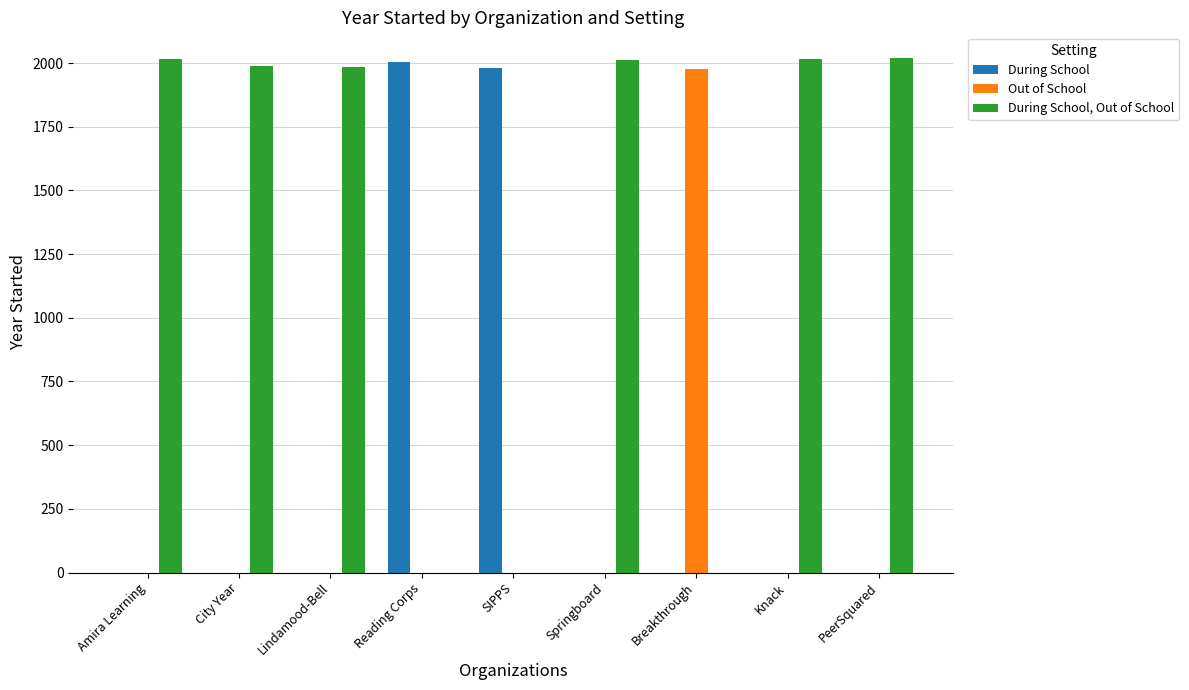

How many series are shown in this chart?

3